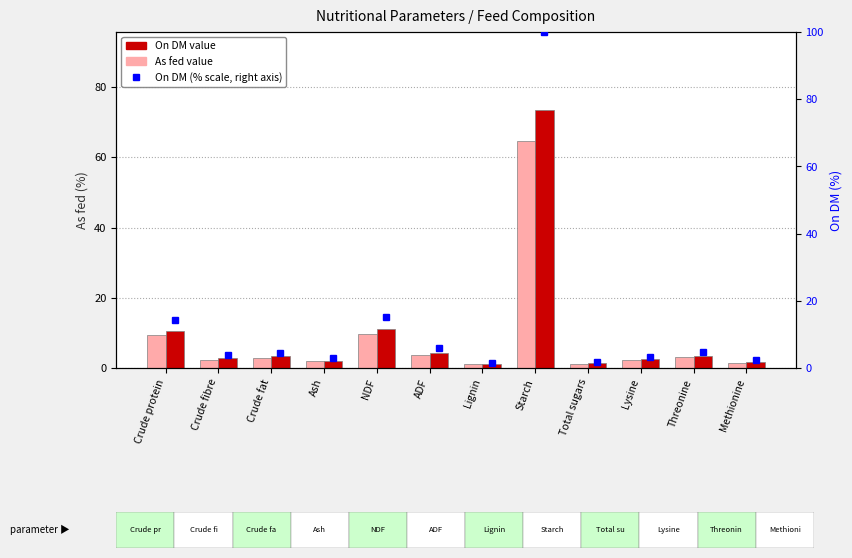

What is the minimum value shown in the chart?

1.0